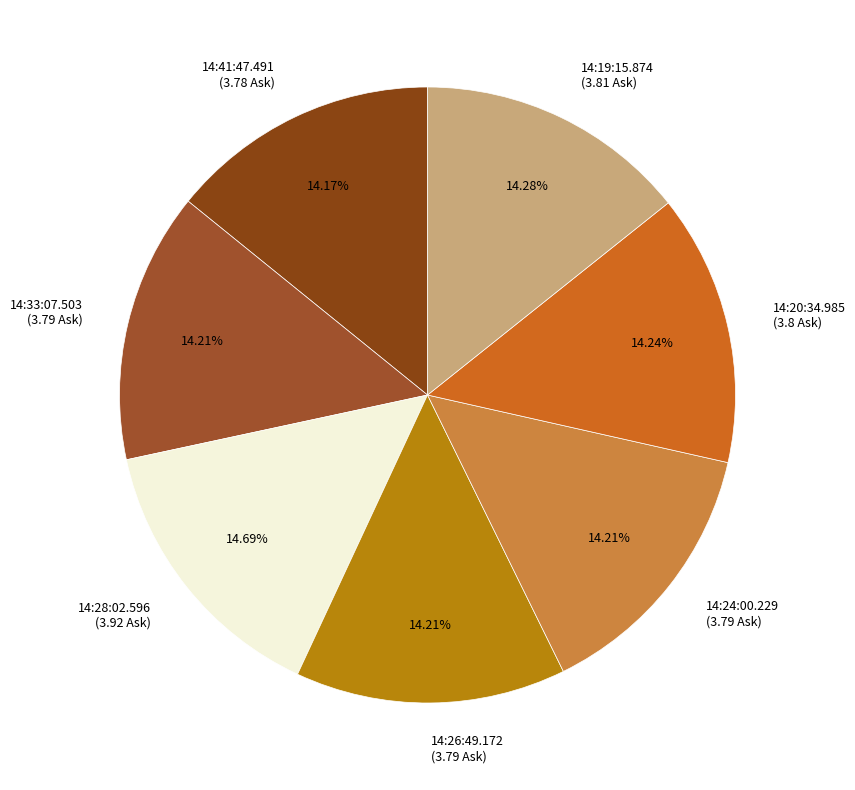

Count the number of slices in the pie.

7